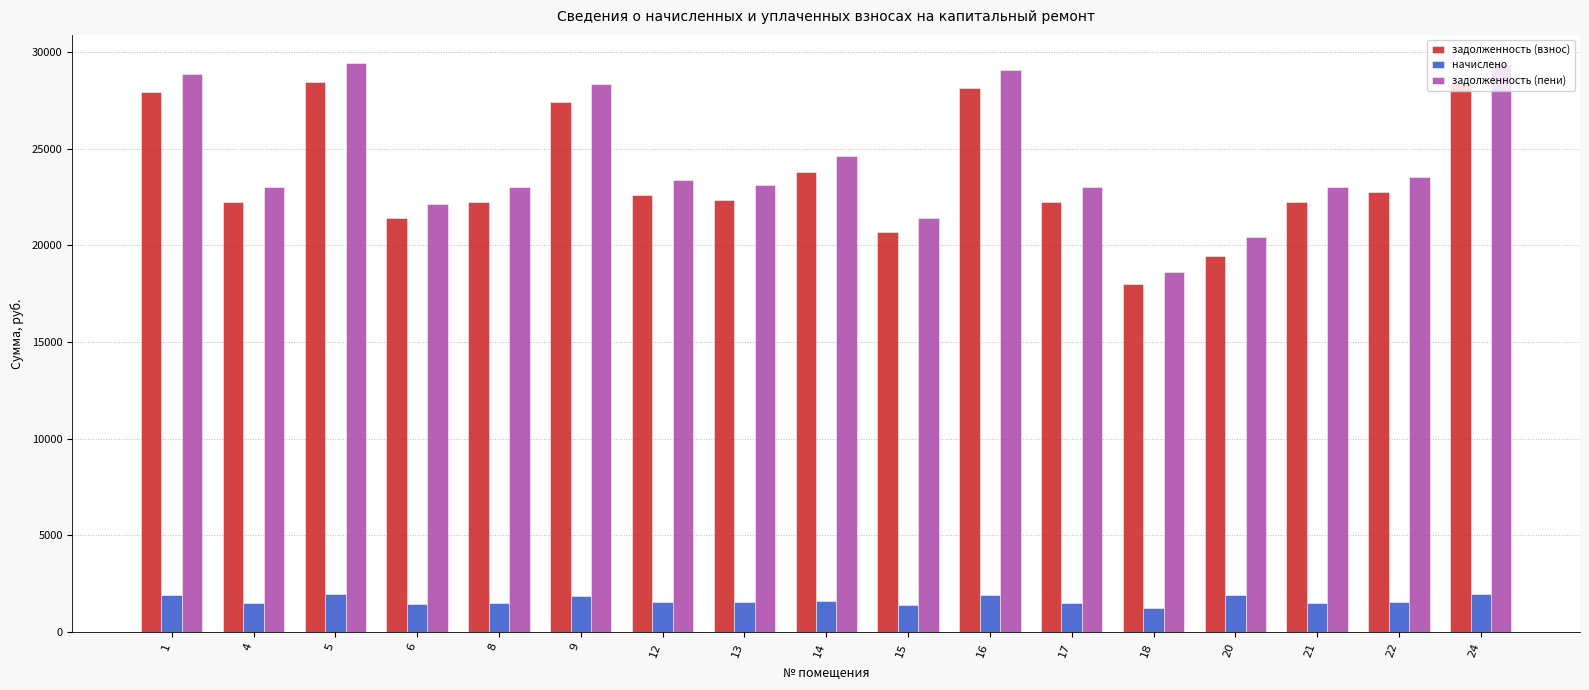

Which series has the largest range (max minus min)?

задолженность (пени)